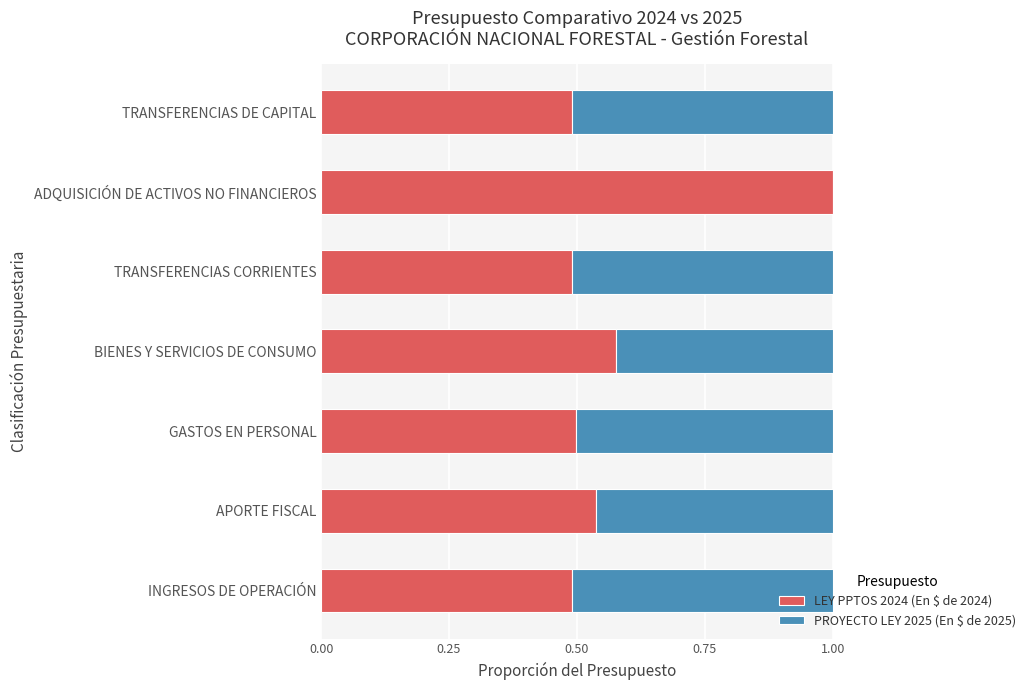

What is the sum of the LEY PPTOS 2024 (En $ de 2024) values at TRANSFERENCIAS CORRIENTES and GASTOS EN PERSONAL?

1.0